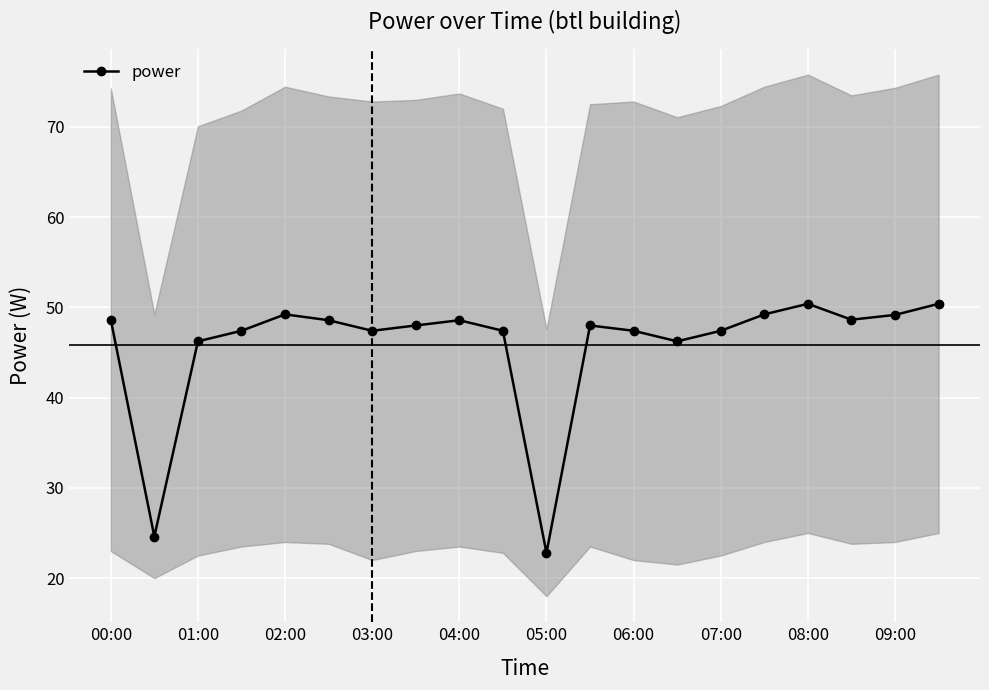

What is the minimum value for power?

22.8